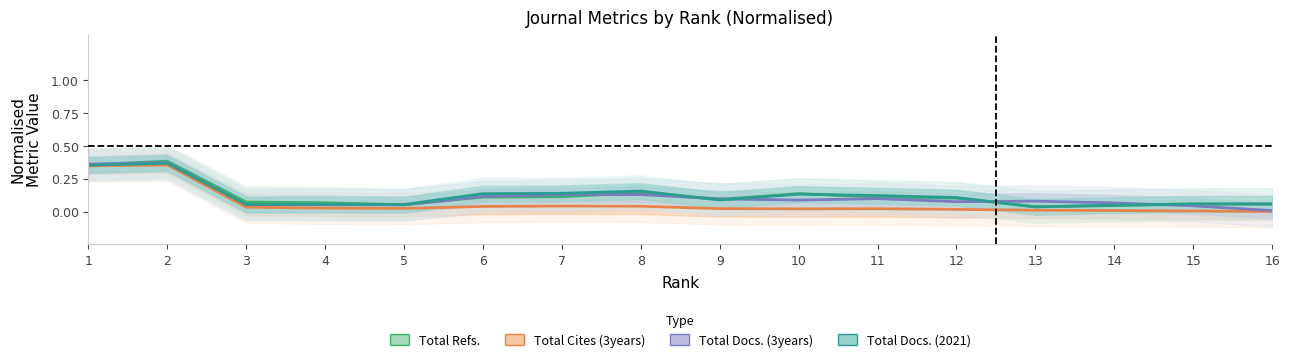

How many times do Total Docs. (2021) and Total Docs. (3years) cross each other?

5